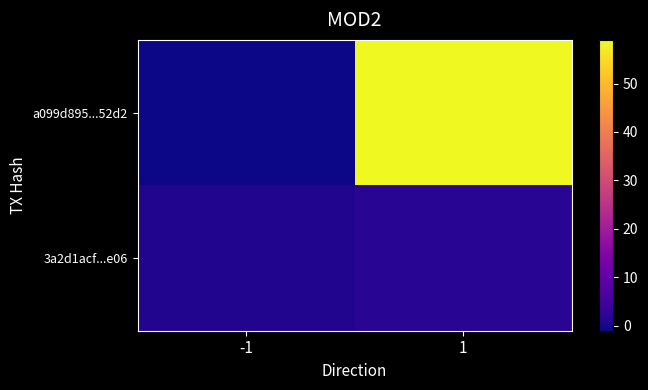

Reading left to right, list all the values displayed in this chart.

a099d895...52d2: -1=-1	1=59
3a2d1acf...e06: -1=1	1=2